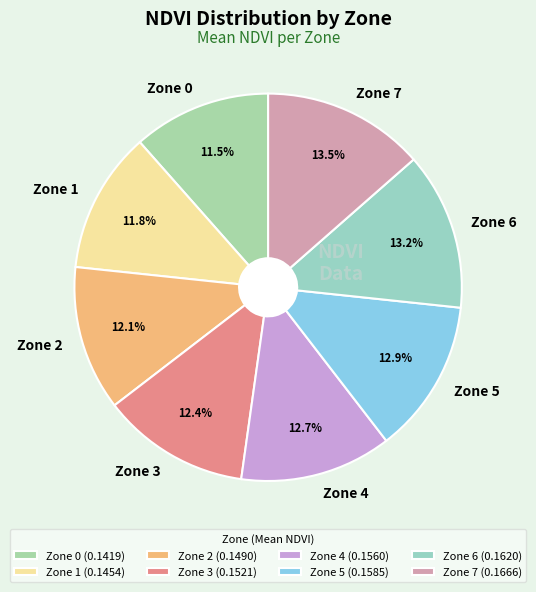

Does any single category account for the majority?

No